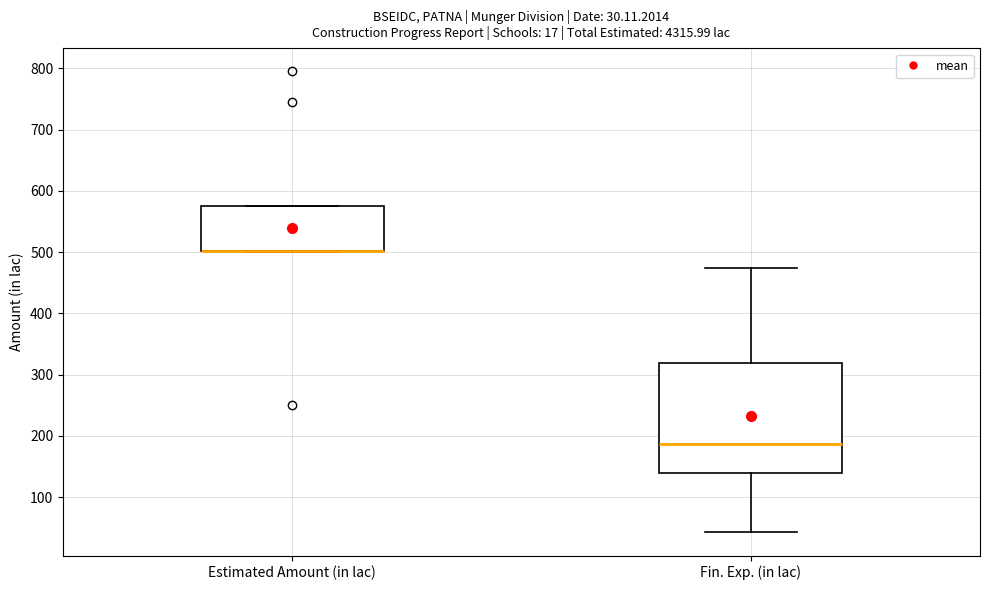

Comparing the boxes themselves (not the whiskers), which one is the tallest?

Fin. Exp. (in lac)